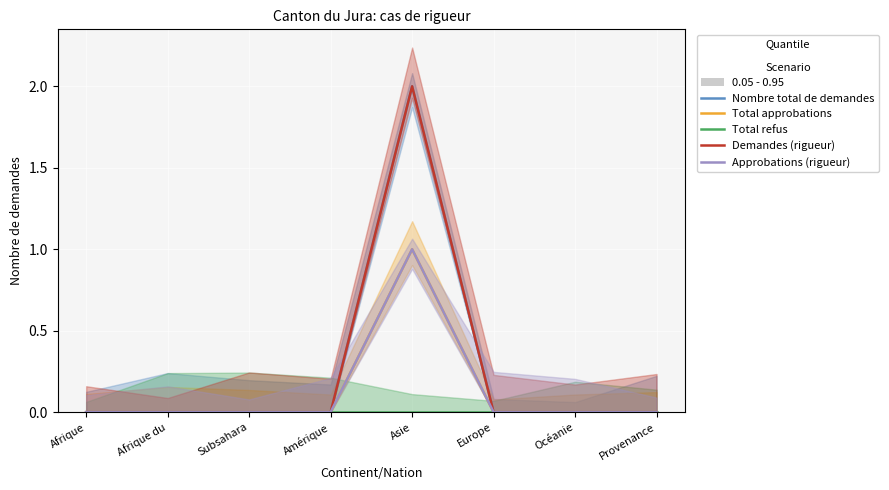

Reading left to right, extract all data points from this chart.

Nombre total de demandes: Afrique=0	Afrique du=0	Subsahara=0	Amérique=0	Asie=2	Europe=0	Océanie=0	Provenance=0
Total approbations: Afrique=0	Afrique du=0	Subsahara=0	Amérique=0	Asie=1	Europe=0	Océanie=0	Provenance=0
Total refus: Afrique=0	Afrique du=0	Subsahara=0	Amérique=0	Asie=0	Europe=0	Océanie=0	Provenance=0
Demandes (rigueur): Afrique=0	Afrique du=0	Subsahara=0	Amérique=0	Asie=2	Europe=0	Océanie=0	Provenance=0
Approbations (rigueur): Afrique=0	Afrique du=0	Subsahara=0	Amérique=0	Asie=1	Europe=0	Océanie=0	Provenance=0